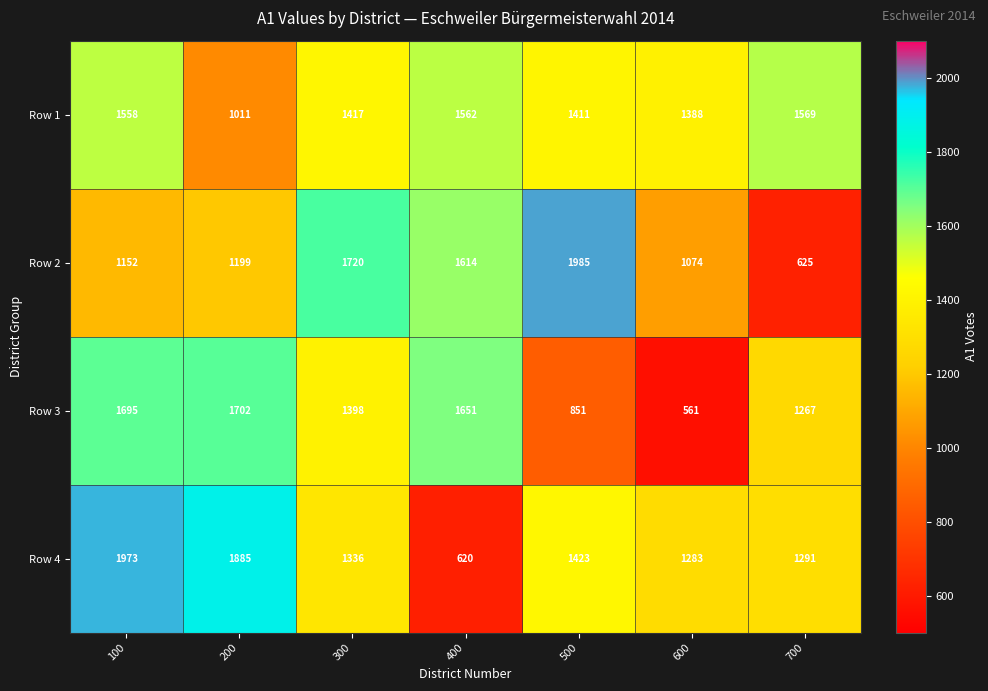

What is the sum of the Row 2 values at 700 and 500?

2610